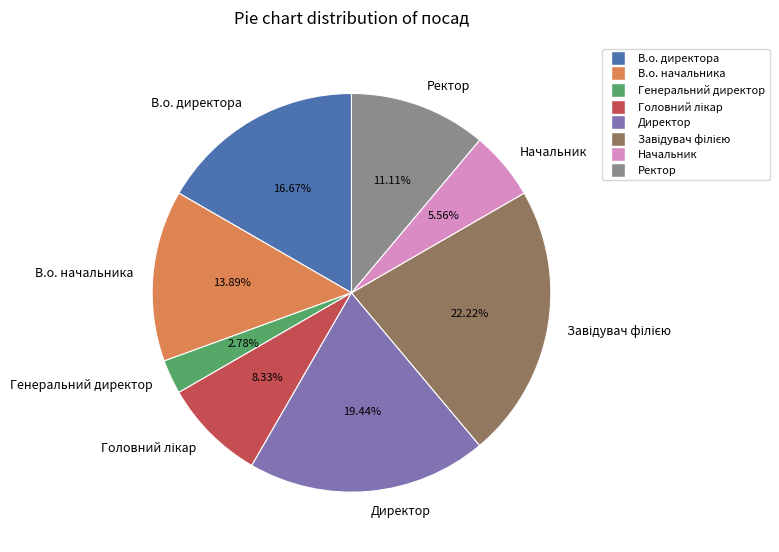

Does Генеральний директор represent more than half of the total?

No